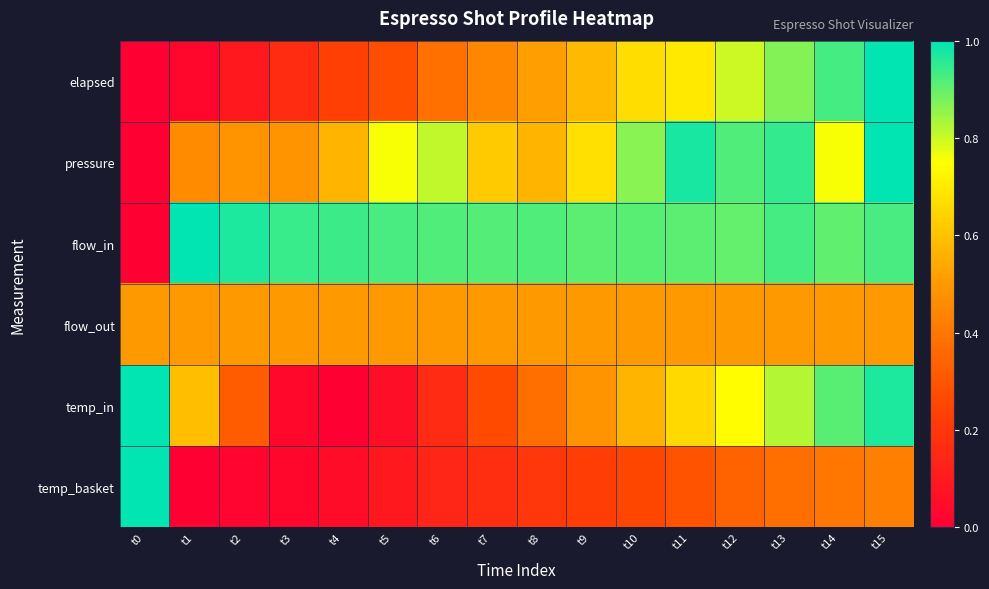

What is the total value across all series at t4?

2.3